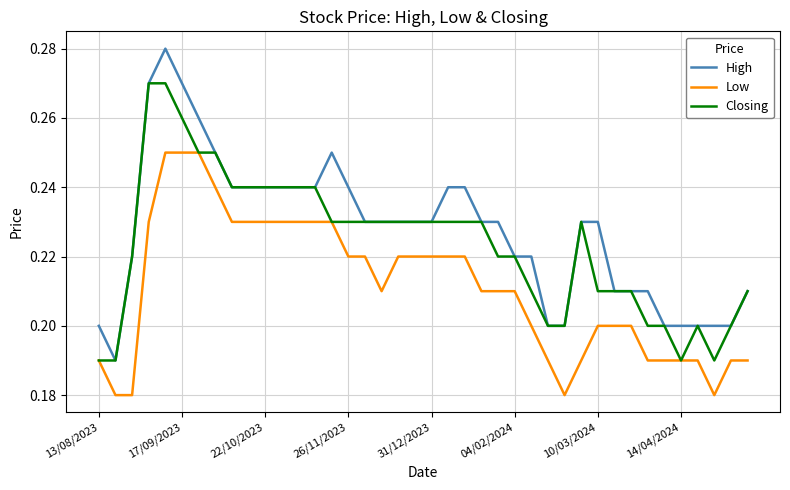

Which series has the widest spread of values?

High